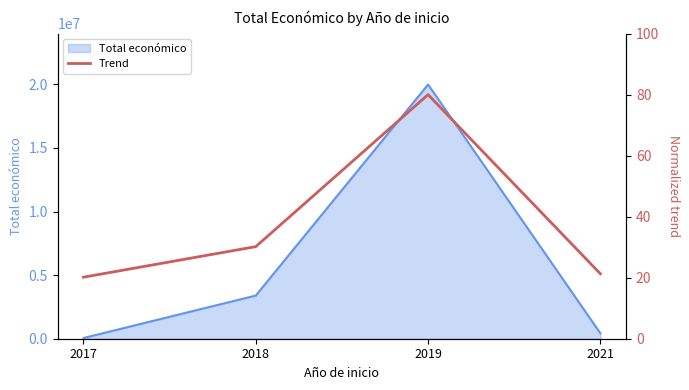

What is the value of the 1st point from the left?

20.2